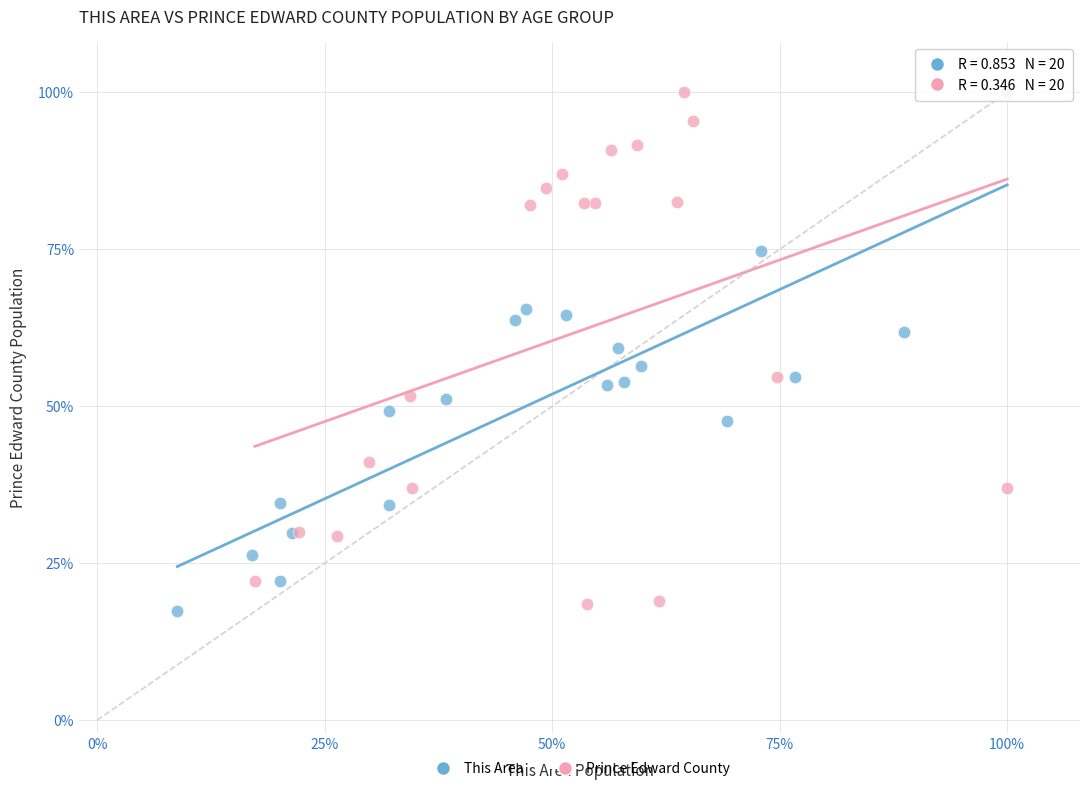

Which series reaches the minimum Y coordinate?

This Area